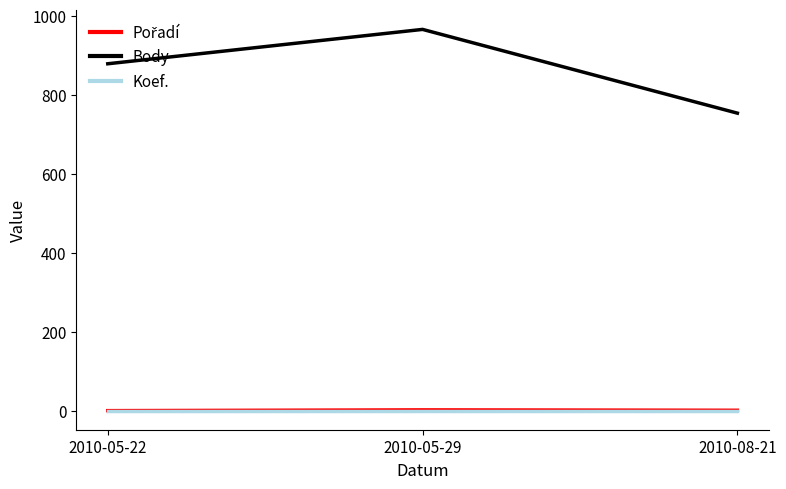

The Body series shows 879 at 2010-05-22. True or false?

True